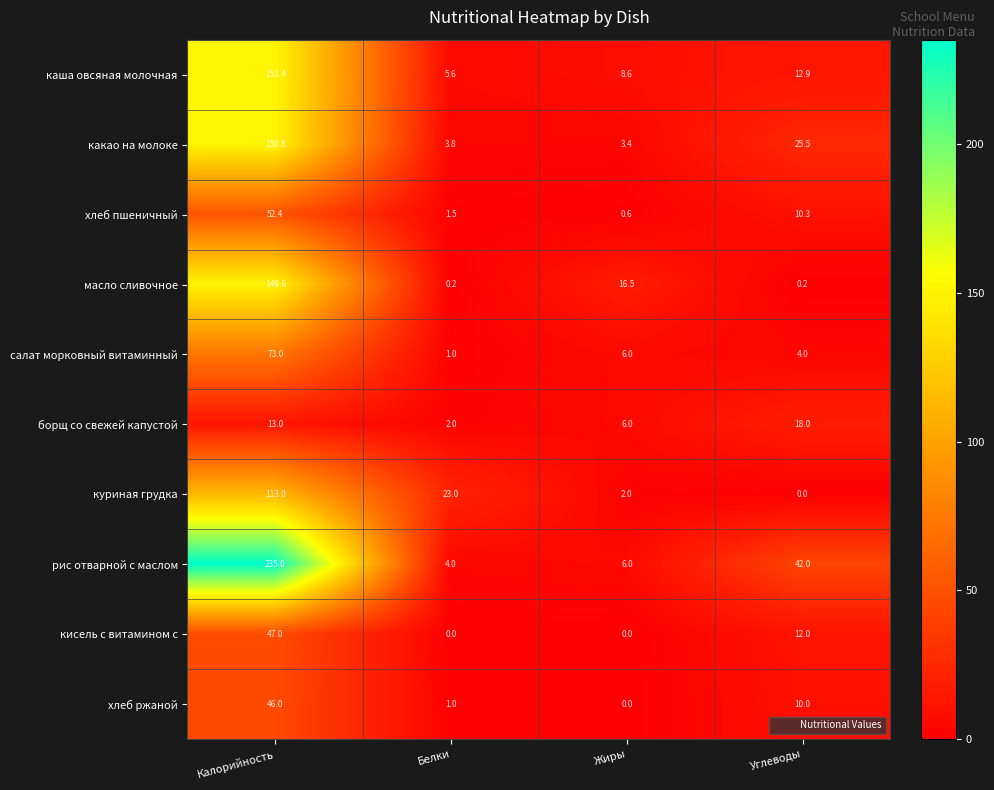

What is the spread (max minus min) of values at Углеводы?

42.0